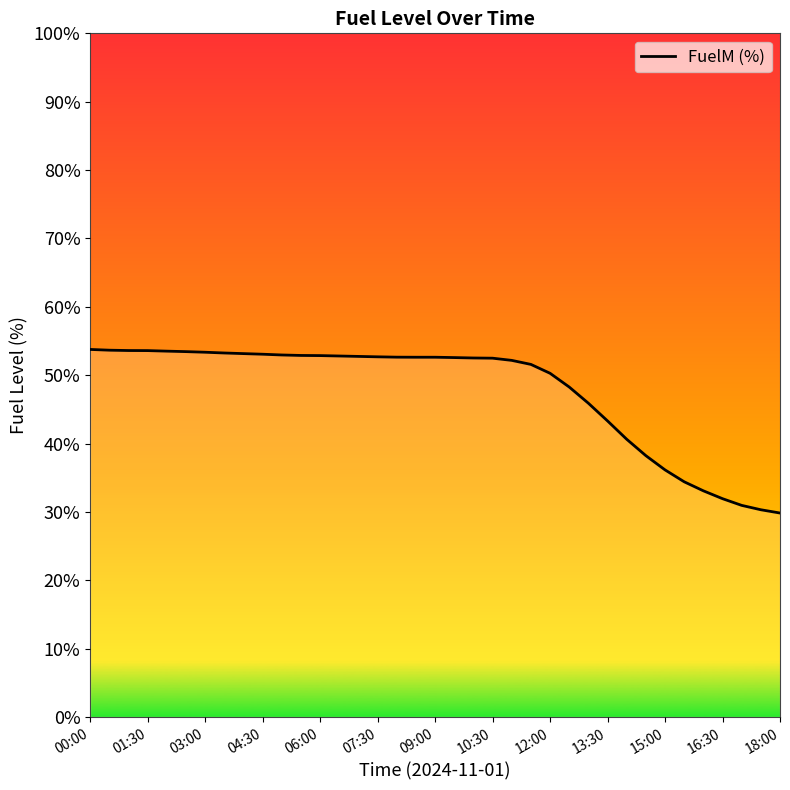

What is the difference between the maximum and minimum values?

23.9